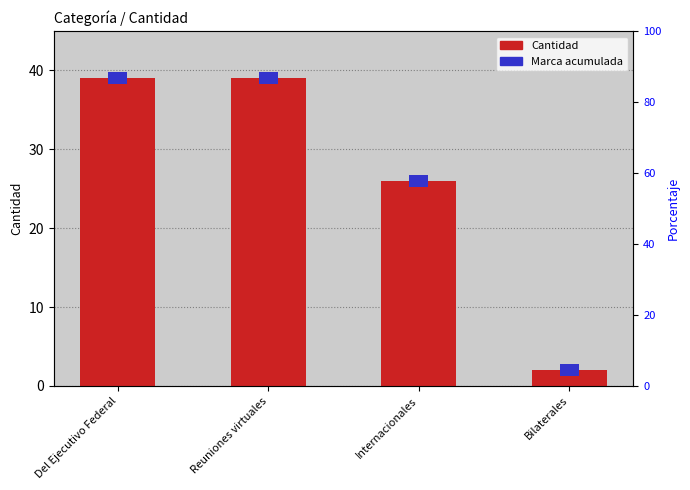

True or false: the data shows 2 at Bilaterales.

True